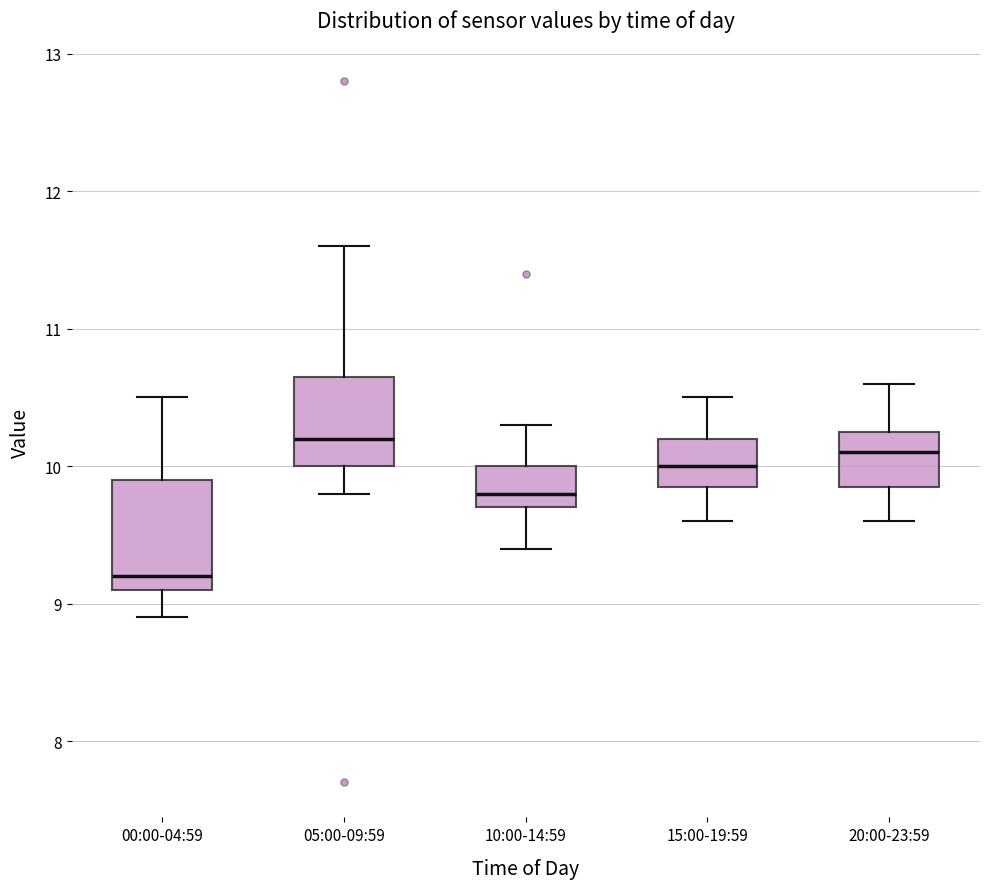

Reading left to right, read every box against the y-axis: the position of its median line, the range the box covers, and the ends of its whiskers. The values are not printed on the chart, so give them approximately, as read against the axis.

00:00-04:59: median 9.2, box 9.1 to 9.9, whiskers 8.9 to 10.5
05:00-09:59: median 10.2, box 10.0 to 10.7, whiskers 9.8 to 11.6
10:00-14:59: median 9.8, box 9.7 to 10.0, whiskers 9.4 to 10.3
15:00-19:59: median 10.0, box 9.9 to 10.2, whiskers 9.6 to 10.5
20:00-23:59: median 10.1, box 9.9 to 10.3, whiskers 9.6 to 10.6